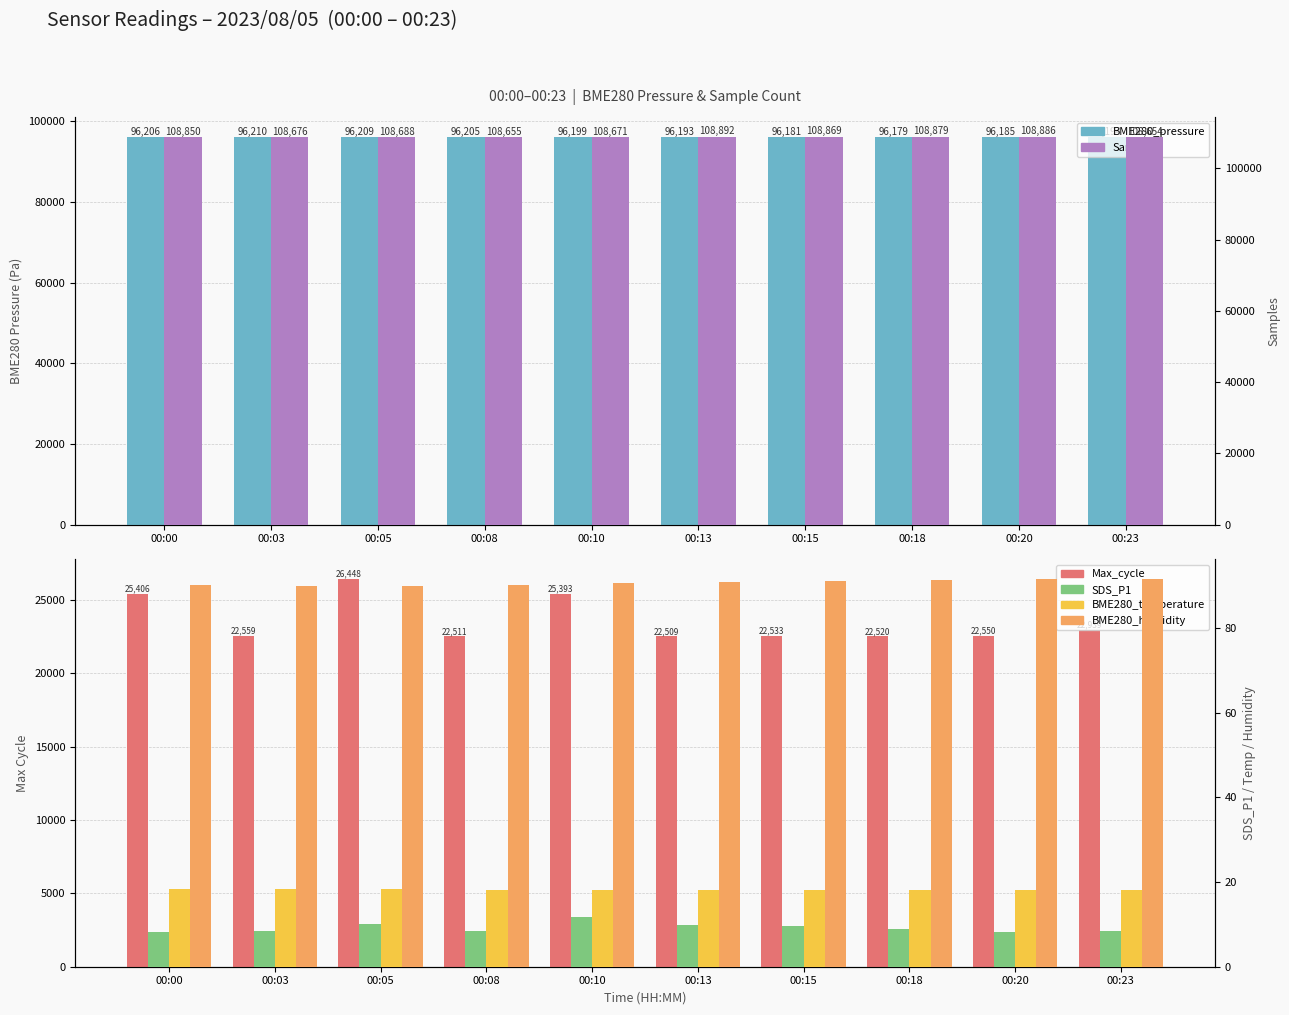

Reading left to right, list all the values displayed in this chart.

BME280_pressure: 96205.8	96210.3	96209.0	96204.5	96199.3	96193.2	96181.4	96179.2	96184.8	96193.5
Max_cycle: 25406.0	22559.0	26448.0	22511.0	25393.0	22509.0	22533.0	22520.0	22550.0	22939.0
Samples: 108850.0	108676.0	108688.0	108655.0	108671.0	108892.0	108869.0	108879.0	108886.0	108654.0
SDS_P1: 8.3	8.5	10.2	8.4	11.7	9.9	9.6	8.8	8.1	8.4
BME280_temperature: 18.4	18.4	18.2	18.1	18.1	18.0	18.0	18.0	18.1	18.1
BME280_humidity: 90.2	89.9	90.0	90.2	90.6	90.9	91.2	91.4	91.7	91.6